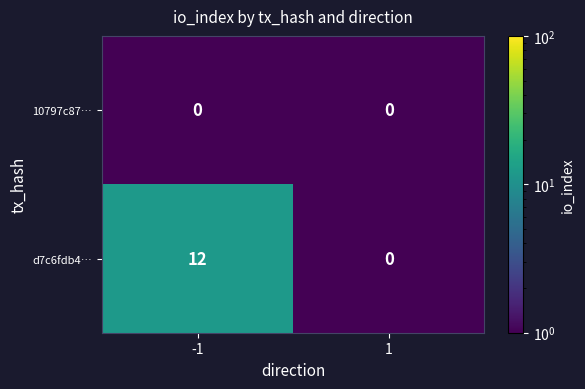

What is the greatest value displayed?

12